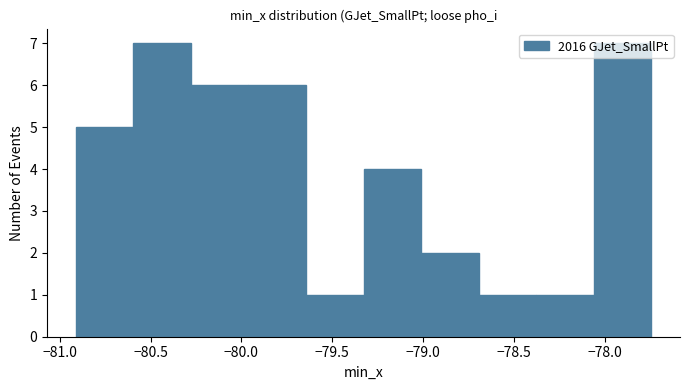

Reading left to right, transcribe this chart: for each bar, give the range it covers on the x-axis and its height. Neither the bar edges nor the heights are printed on the chart, so give them approximately, as read against the axes.

-80.90 to -80.60: 5
-80.60 to -80.30: 7
-80.30 to -79.95: 6
-79.95 to -79.65: 6
-79.65 to -79.35: 1
-79.35 to -79.00: 4
-79.00 to -78.70: 2
-78.70 to -78.40: 1
-78.40 to -78.05: 1
-78.05 to -77.75: 7